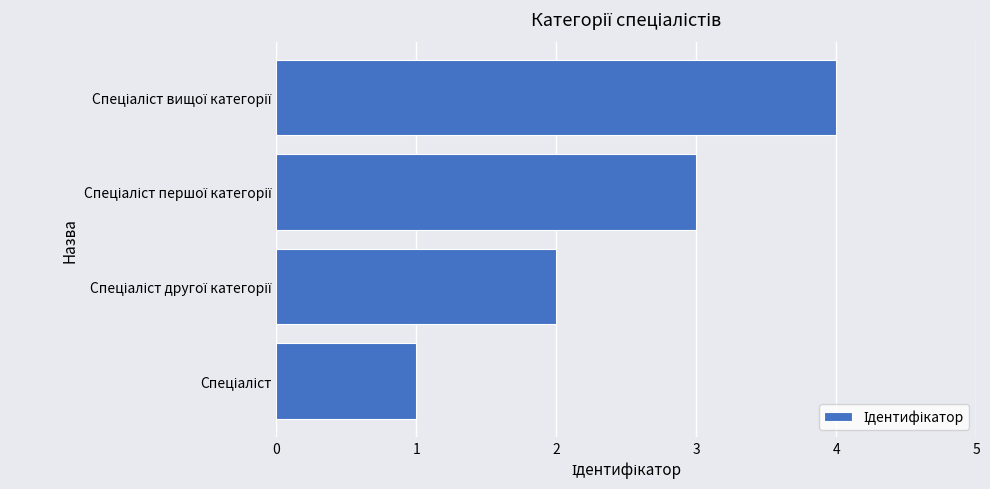

What is the greatest value displayed?

4